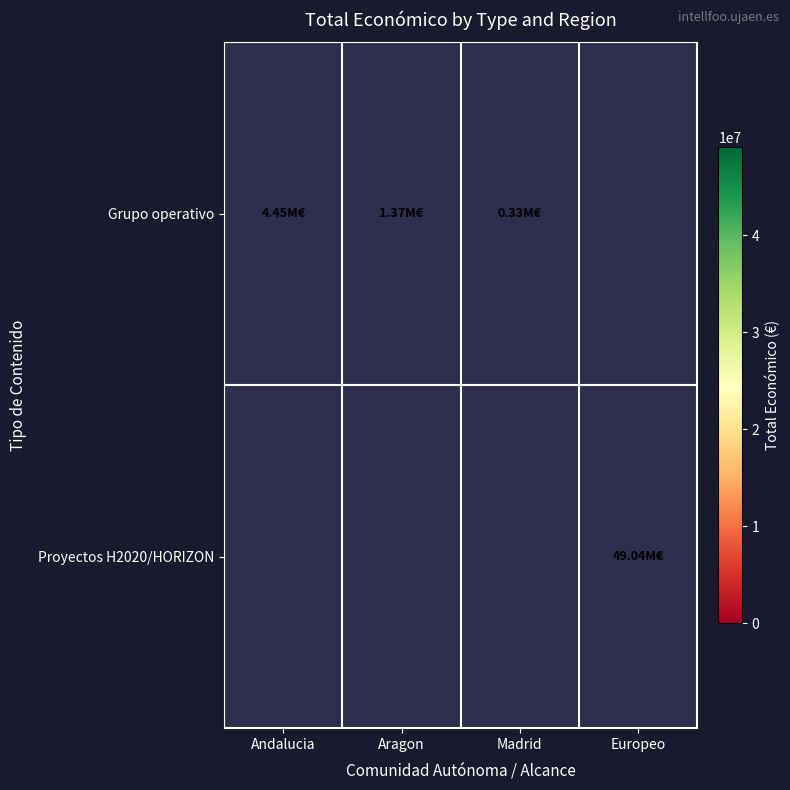

How many series are shown in this chart?

2